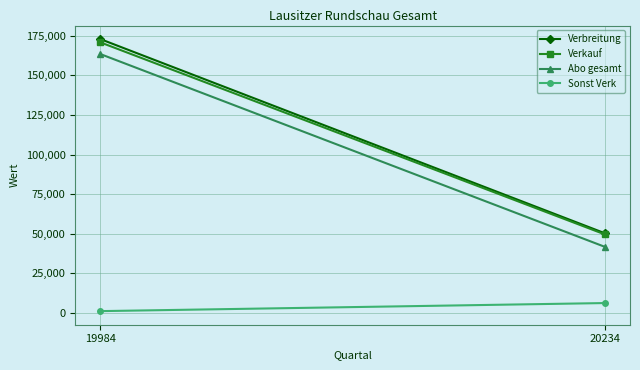

Which category has the lowest value across all series?

19984